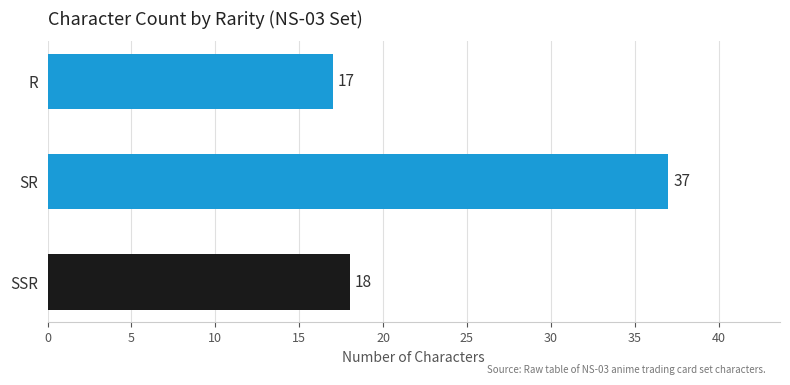

Which label corresponds to the largest value in the chart?

SR